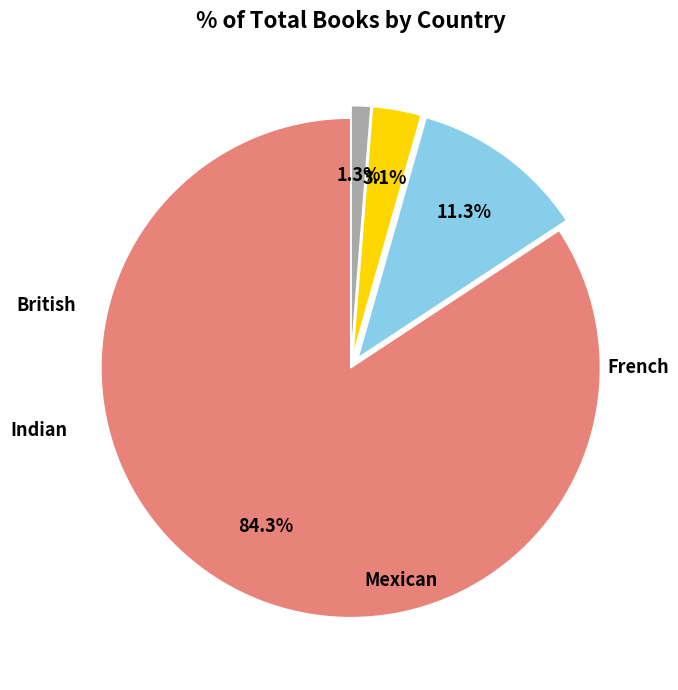

Is there any slice that represents more than half of the pie?

Yes